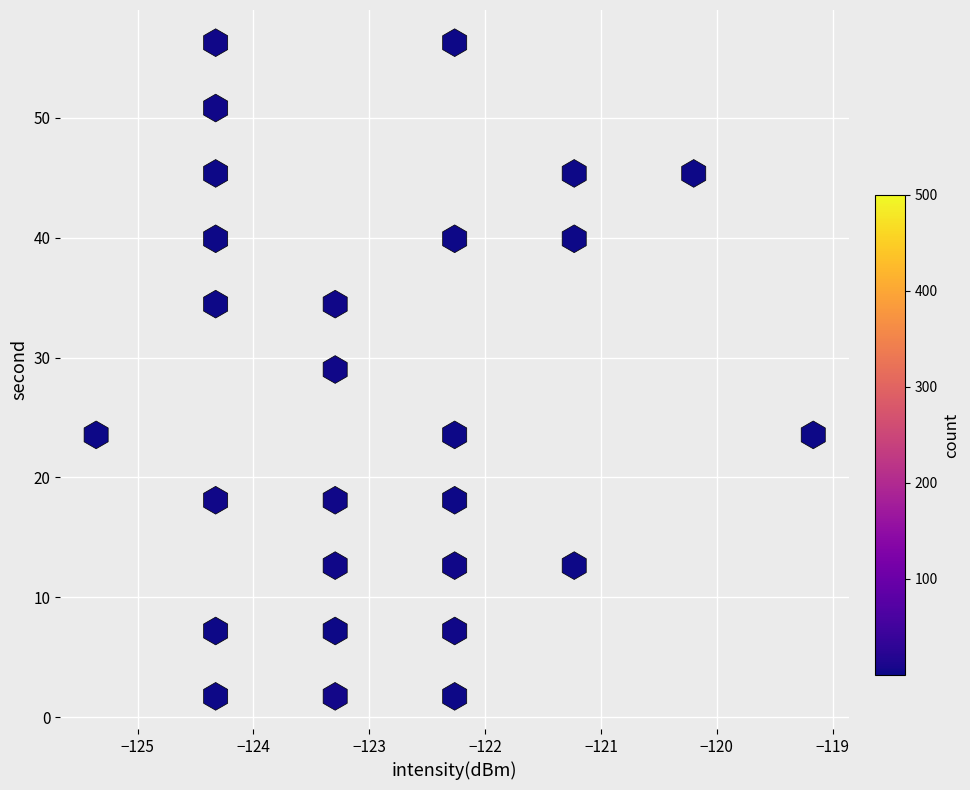

What Y value in the scatter plot is closest to 28?

29.0